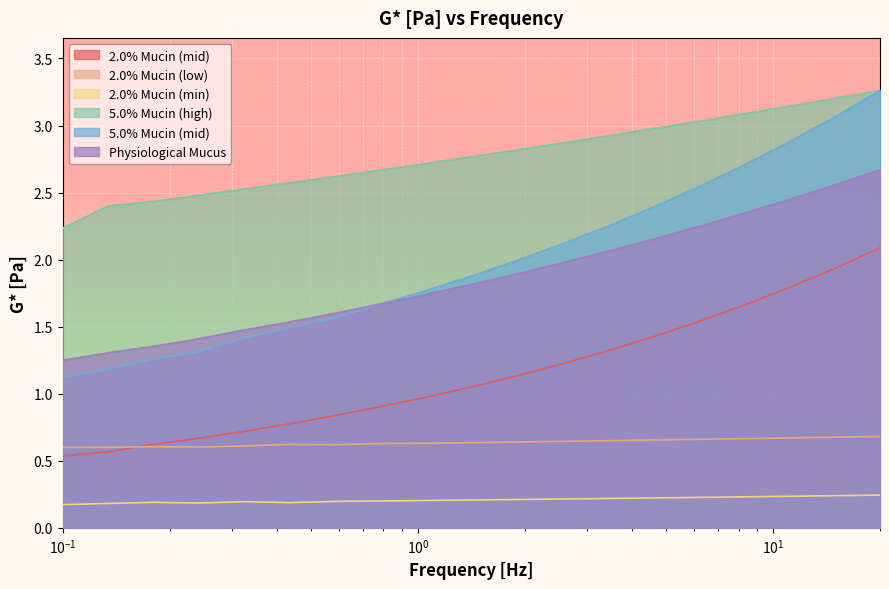

True or false: 5.0% Mucin (high) has more than 2 points higher than both neighbors.

False